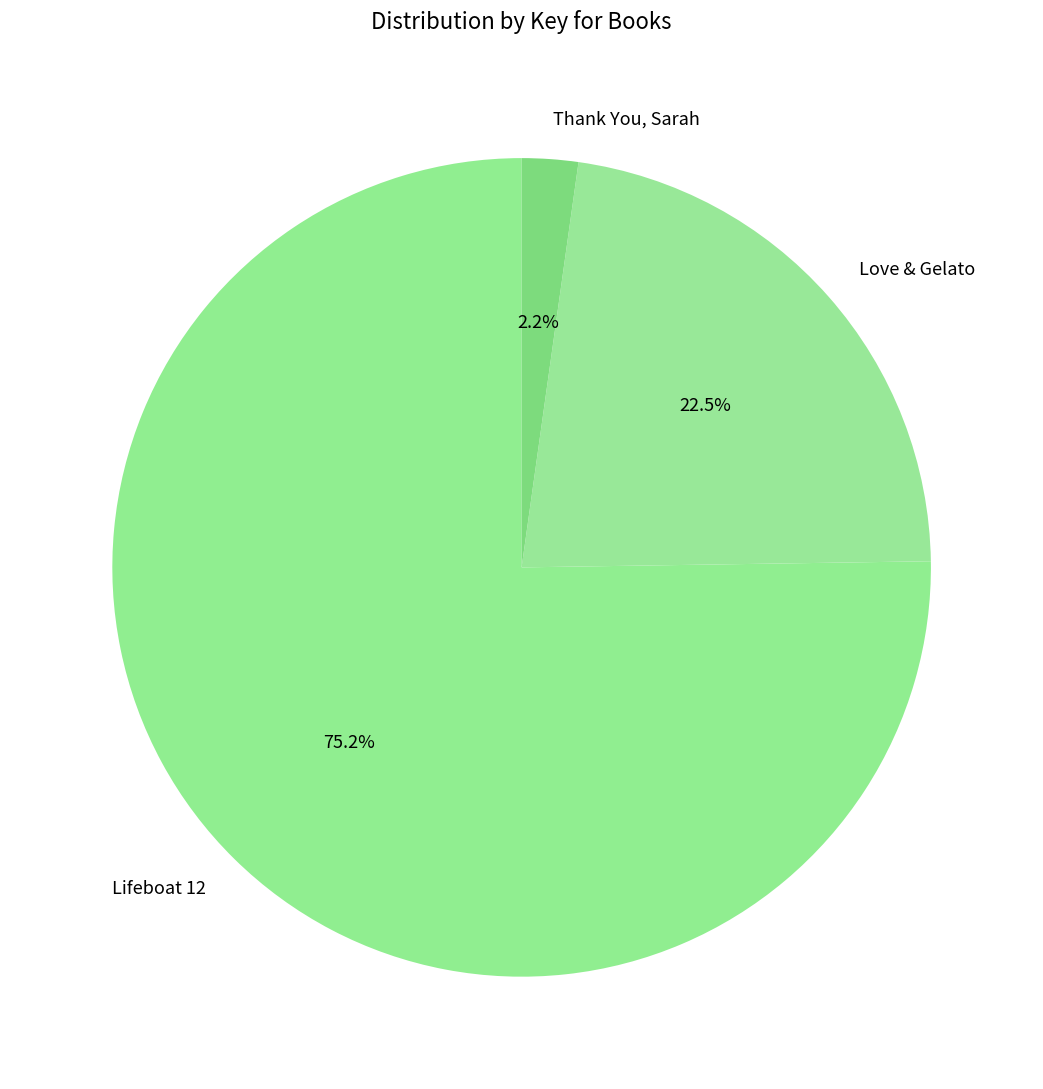

Which category has the biggest portion of the pie?

Lifeboat 12